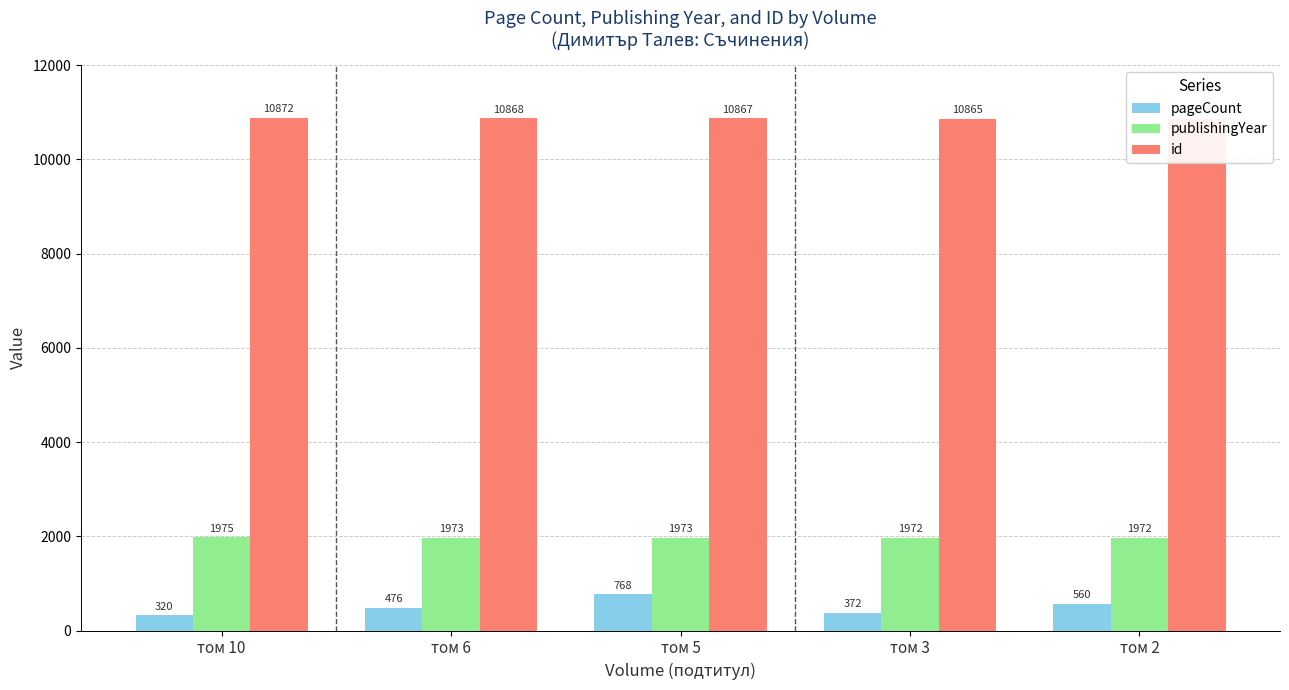

The value of publishingYear at том 2 is 1972. True or false?

True